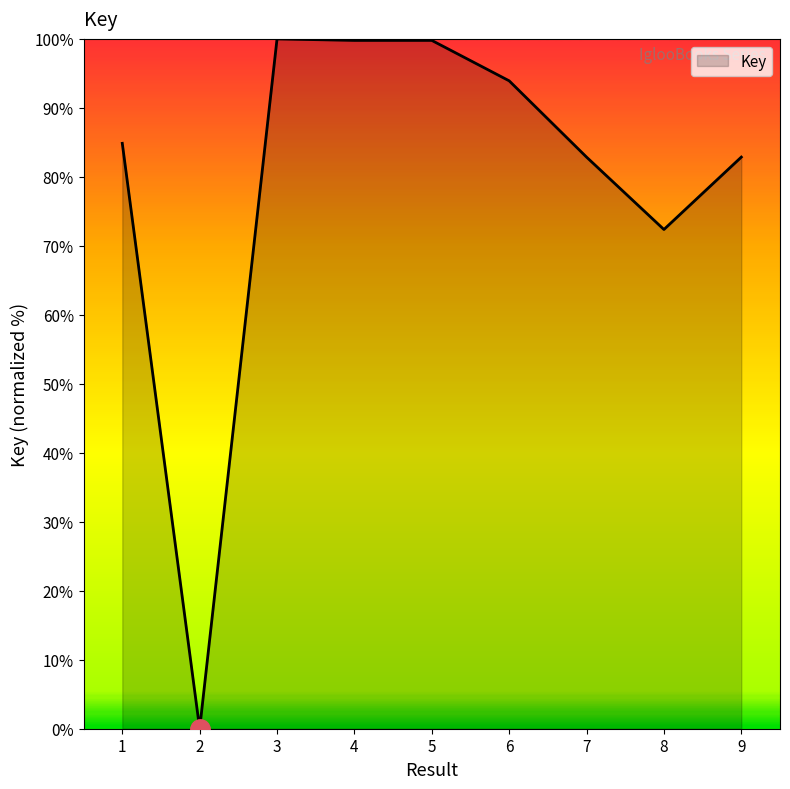

What is the maximum value shown in the chart?

100.0